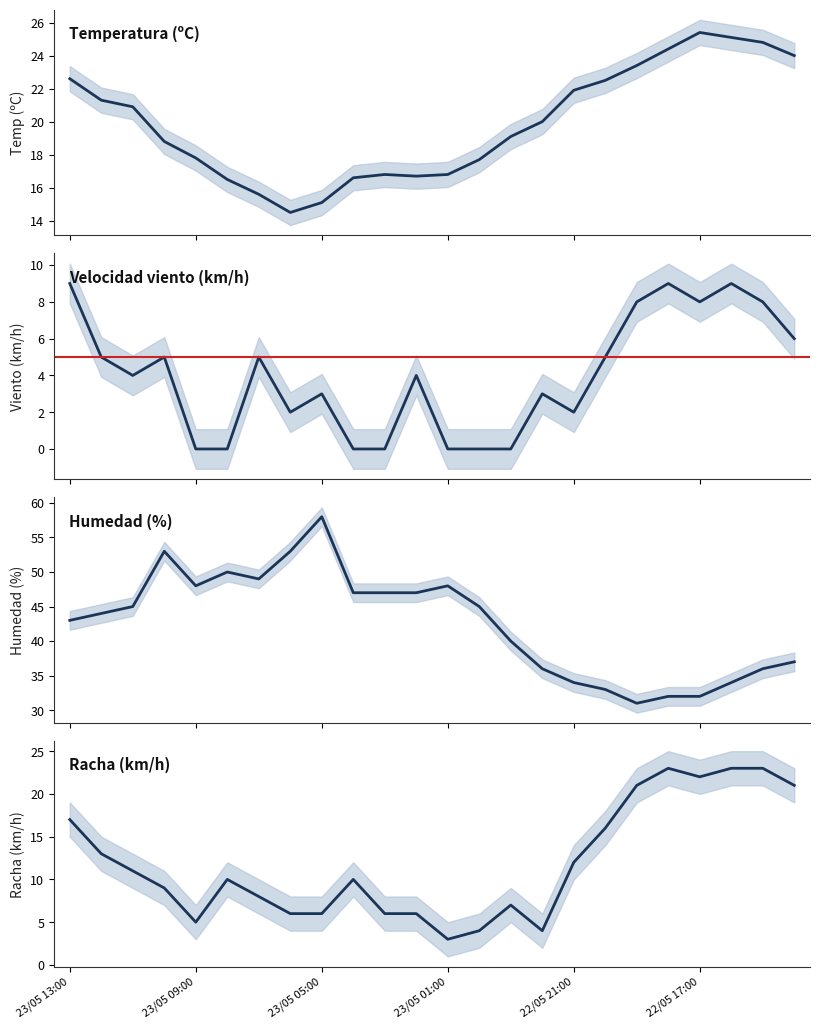

How many values in the Racha (km/h) series are below 10?

11